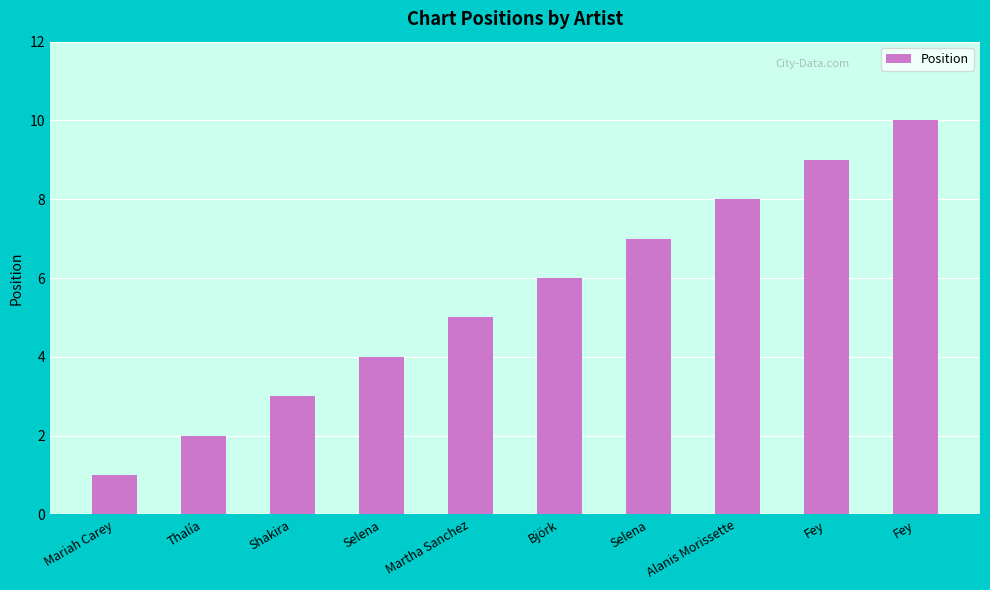

Are the bars horizontal?

No